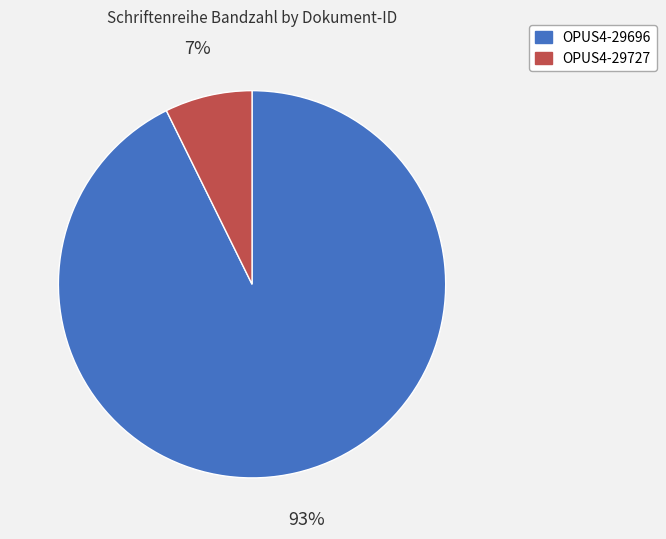

Which slice is the largest?

OPUS4-29696